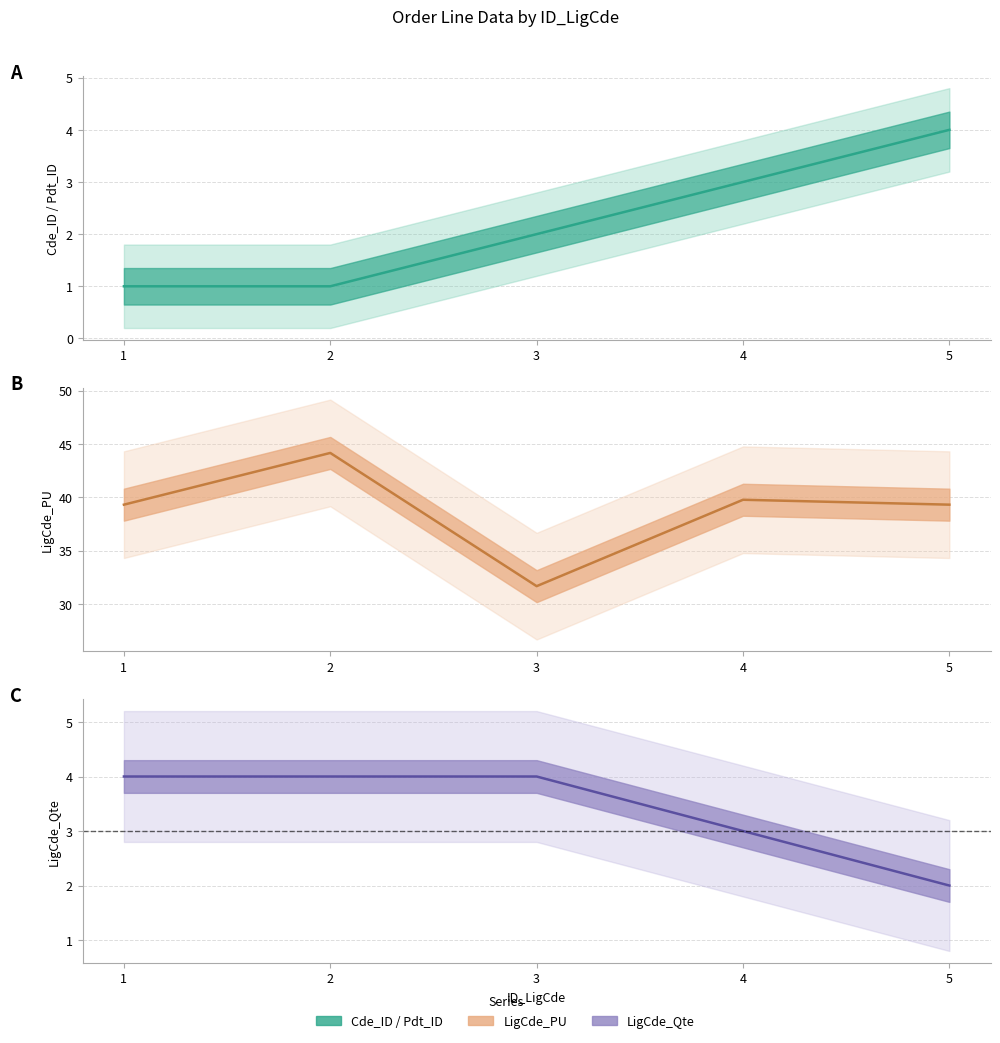

Reading right to left, list all the values displayed in this chart.

Cde_ID: 4.0	3.0	2.0	1.0	1.0
LigCde_PU: 39.3	39.8	31.7	44.2	39.3
LigCde_Qte: 2.0	3.0	4.0	4.0	4.0